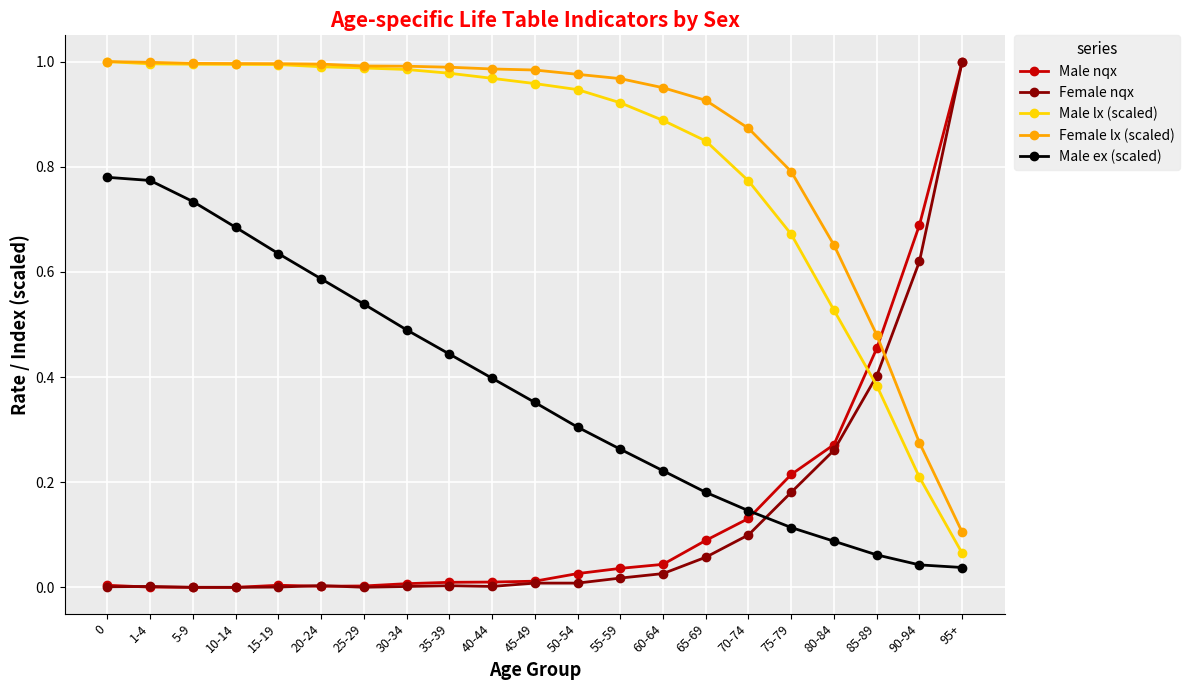

True or false: Male lx (scaled) and Female nqx intersect in this chart.

True